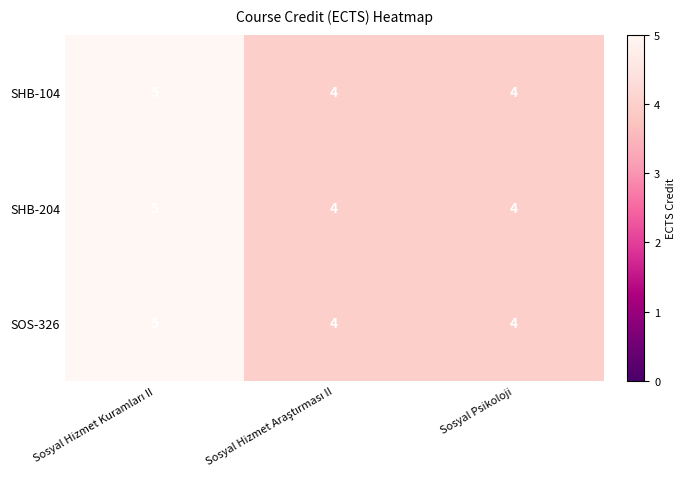

What is the highest value of the SHB-204 series?

5